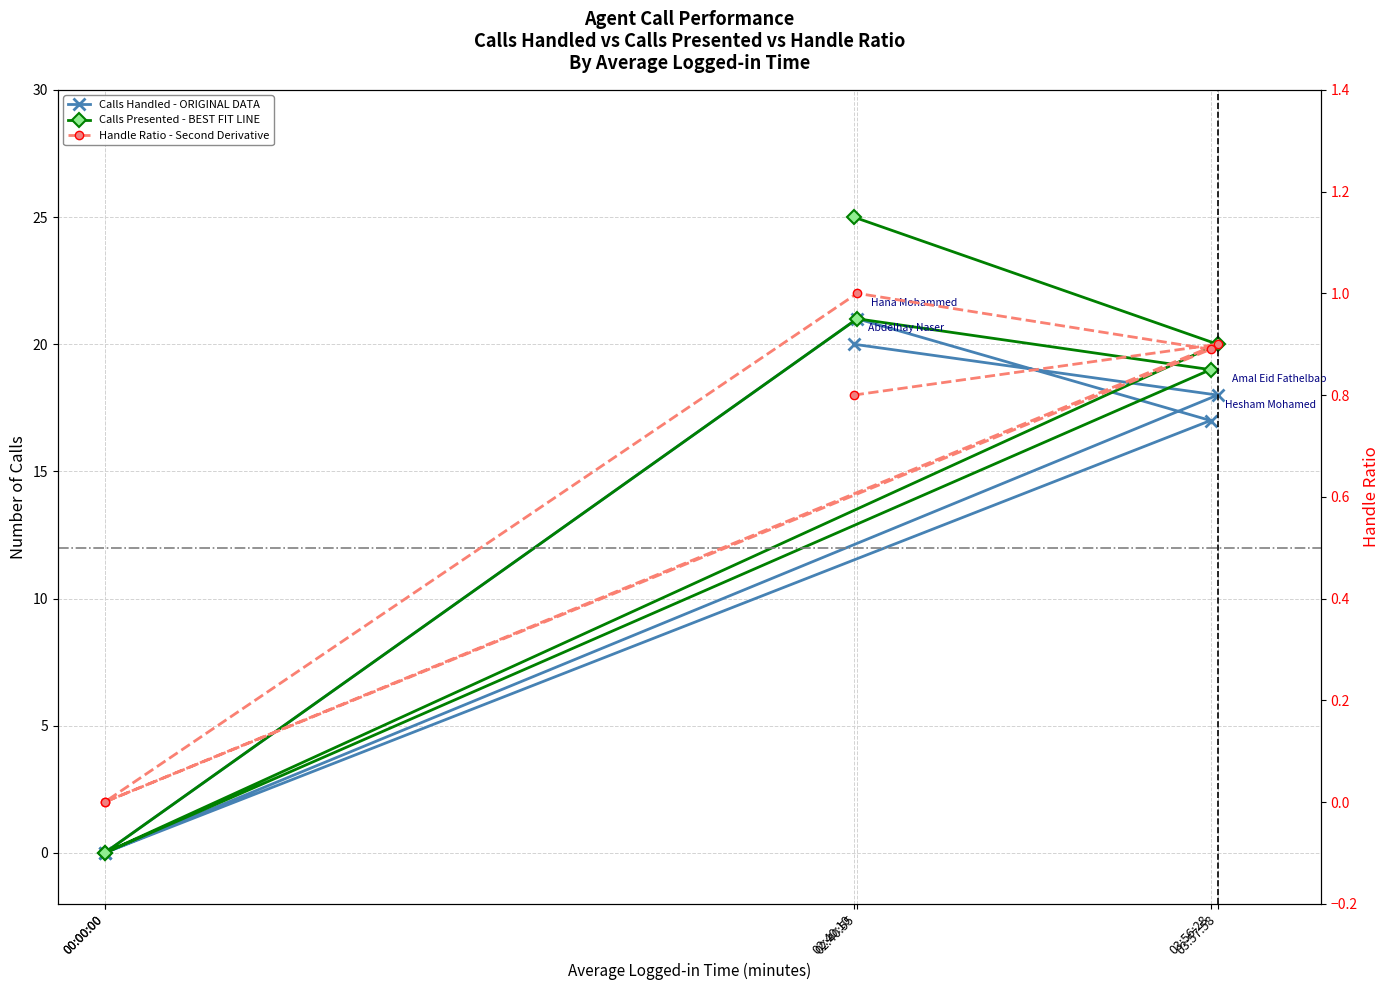

True or false: Handle Ratio and Calls Presented cross at least once.

False